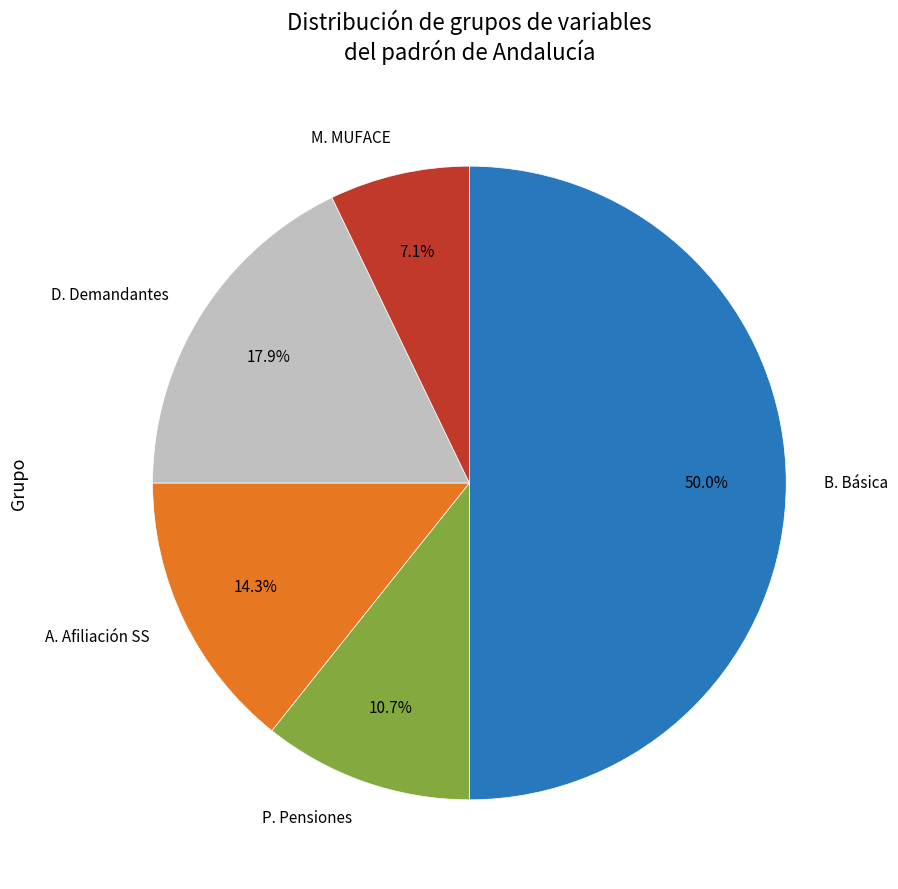

Combined, do B. Básica and M. MUFACE account for over 50%?

Yes